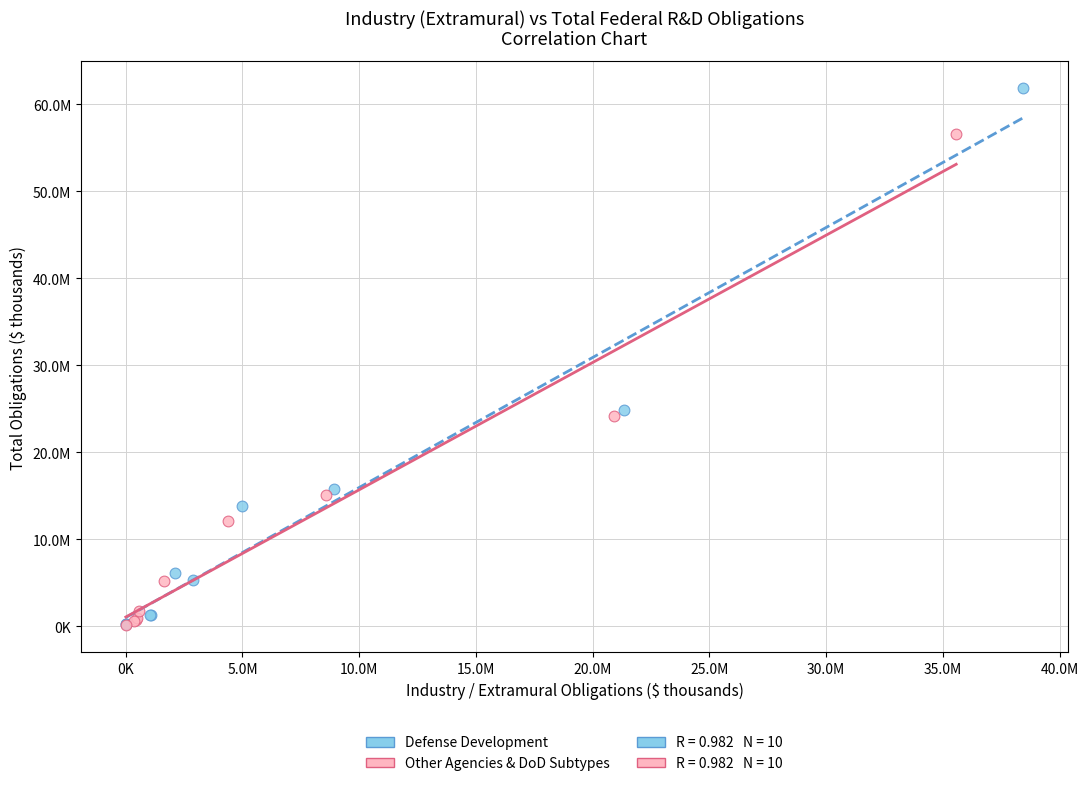

Which series reaches the maximum Y coordinate?

Defense Development